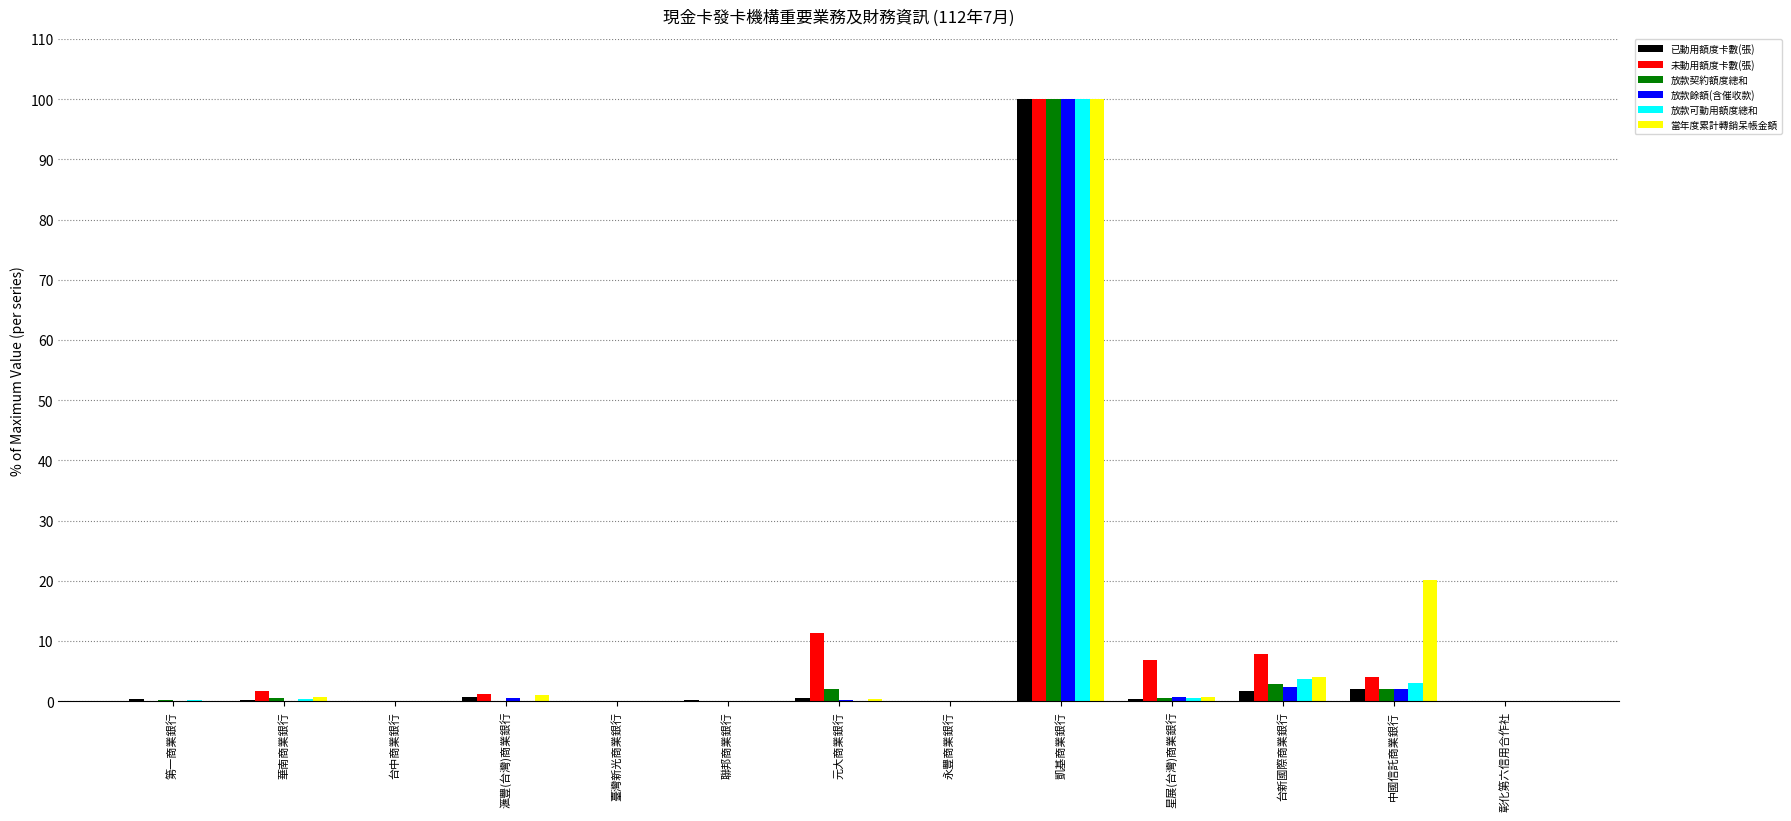

At which category is the sum across all series the highest?

凱基商業銀行